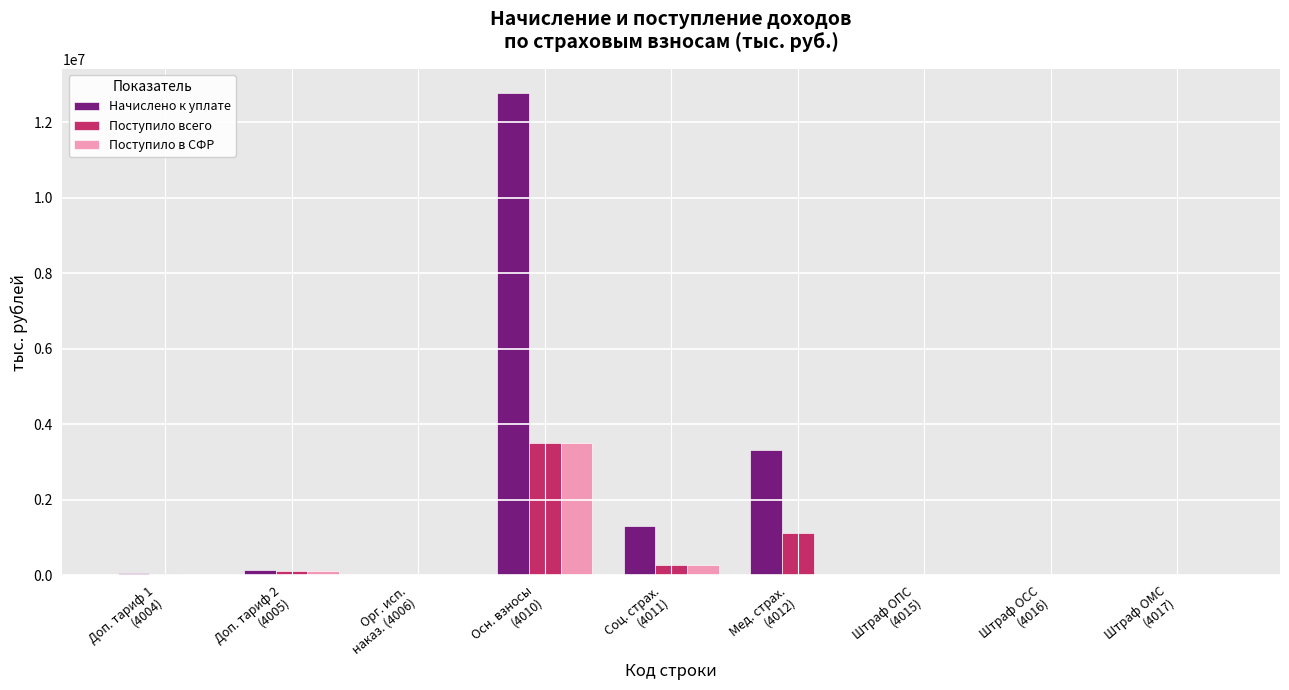

What is the maximum value for Поступило в СФР?

3505194